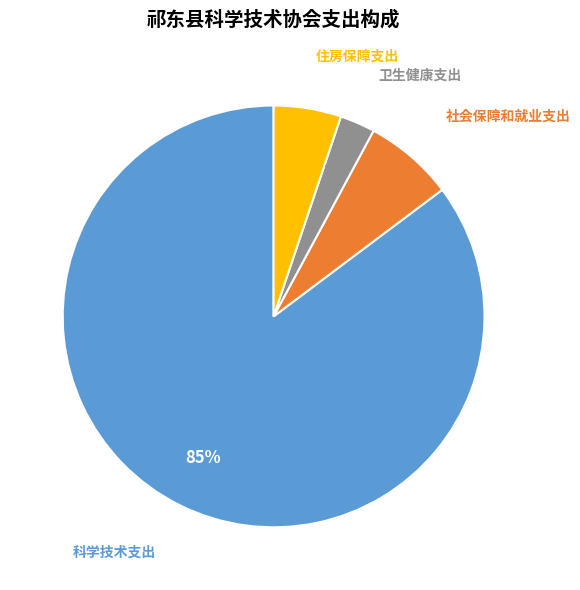

How many segments does this pie chart have?

4